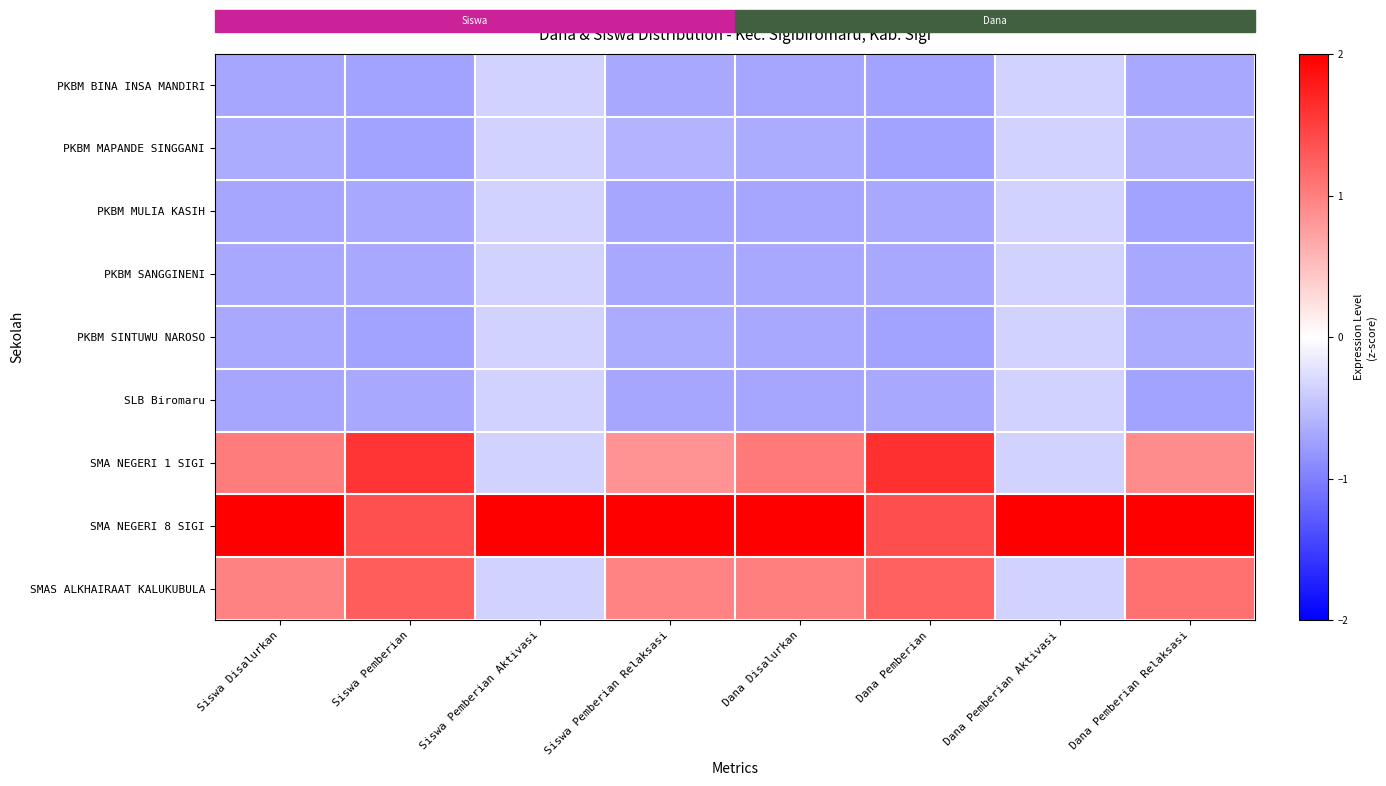

Which series has the largest total across all categories?

SMA NEGERI 8 SIGI